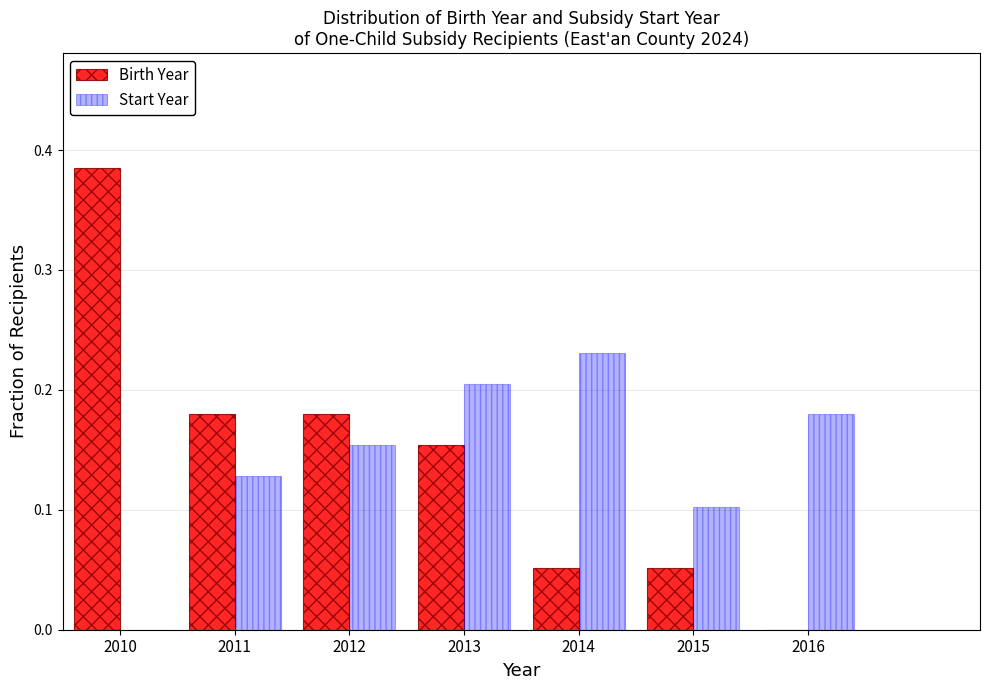

In the Start Year series, which range on the x-axis has the tallest bar?

2013.5 to 2014.5